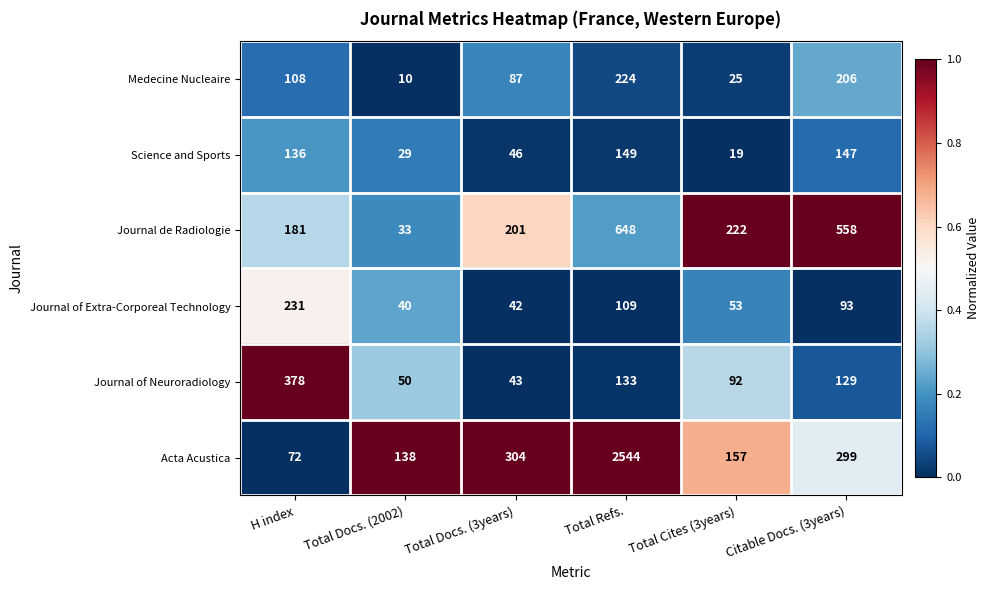

What is the total value across all series at Citable Docs. (3years)?

1432